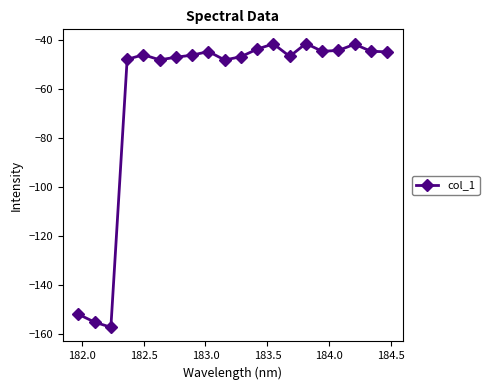

How many data points are less than -46?

11